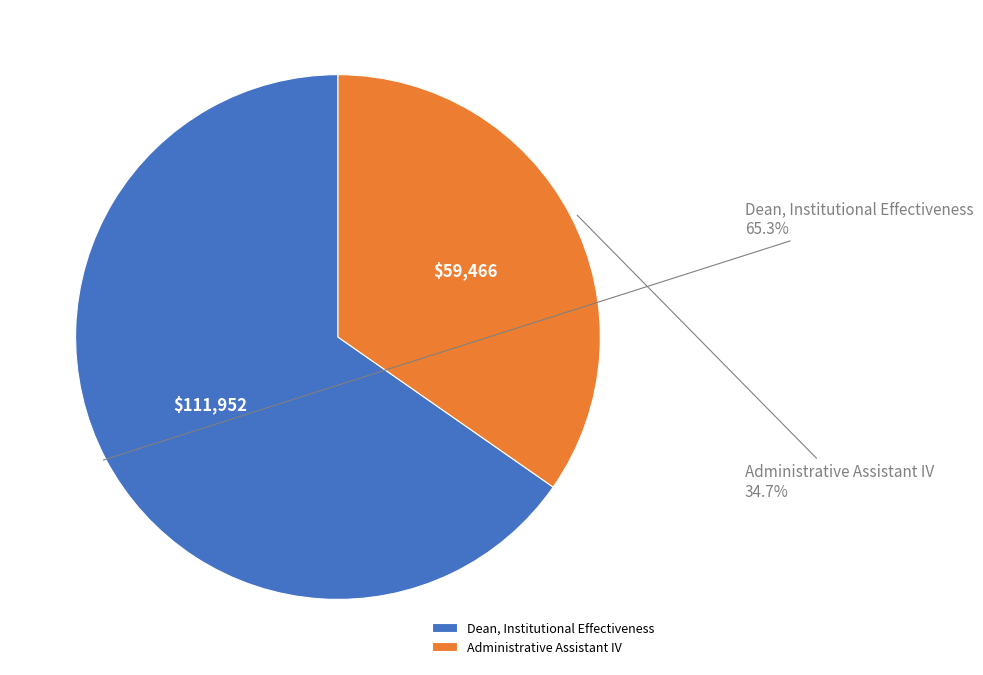

Approximately how many times larger is the value at Dean, Institutional Effectiveness compared to Administrative Assistant IV?

1.9